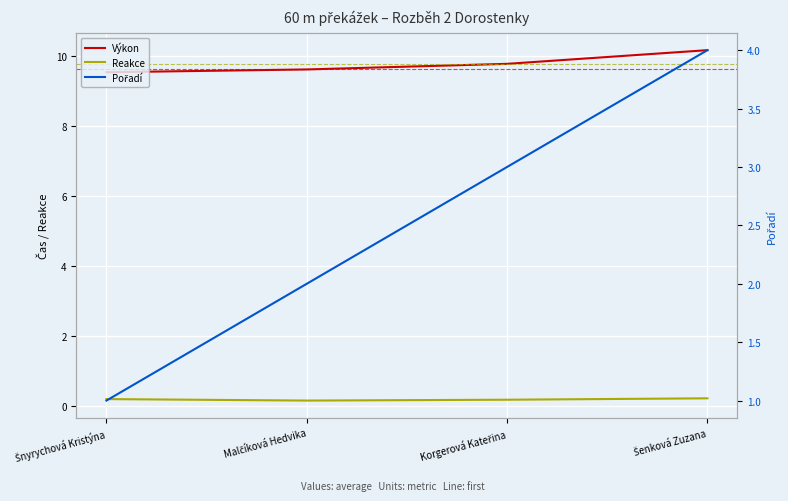

Rank the series by their maximum value, from lowest to highest.

Reakce, Pořadí, Výkon